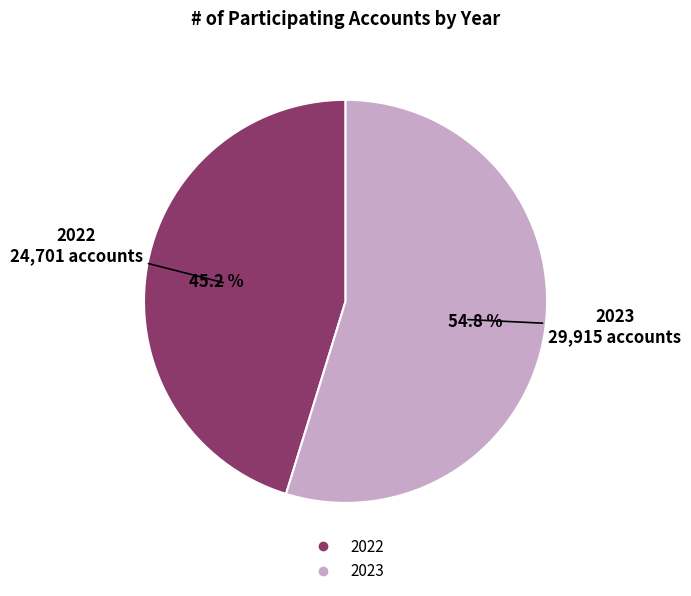

The 2022 slice represents 39% of the pie. True or false?

False